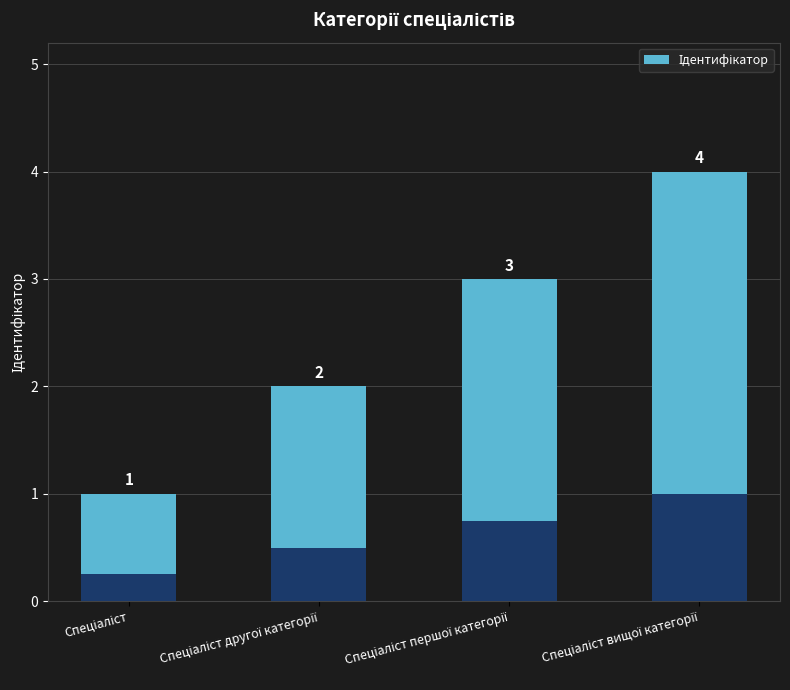

Count the number of data series in this chart.

1